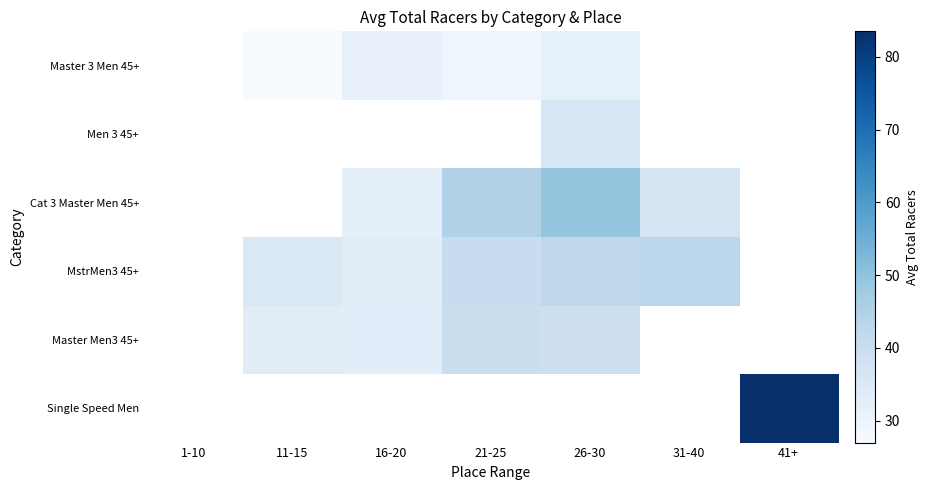

How many values in Cat 3 Master Men 45+ are above zero?

4